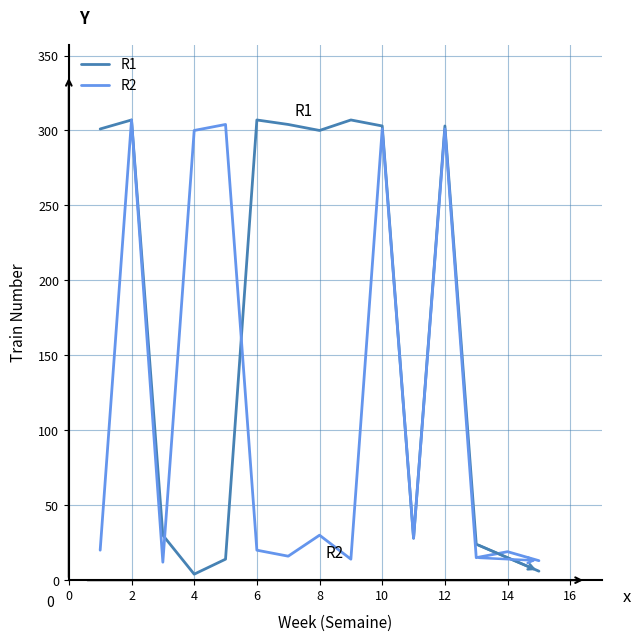

What is the greatest value displayed?

307